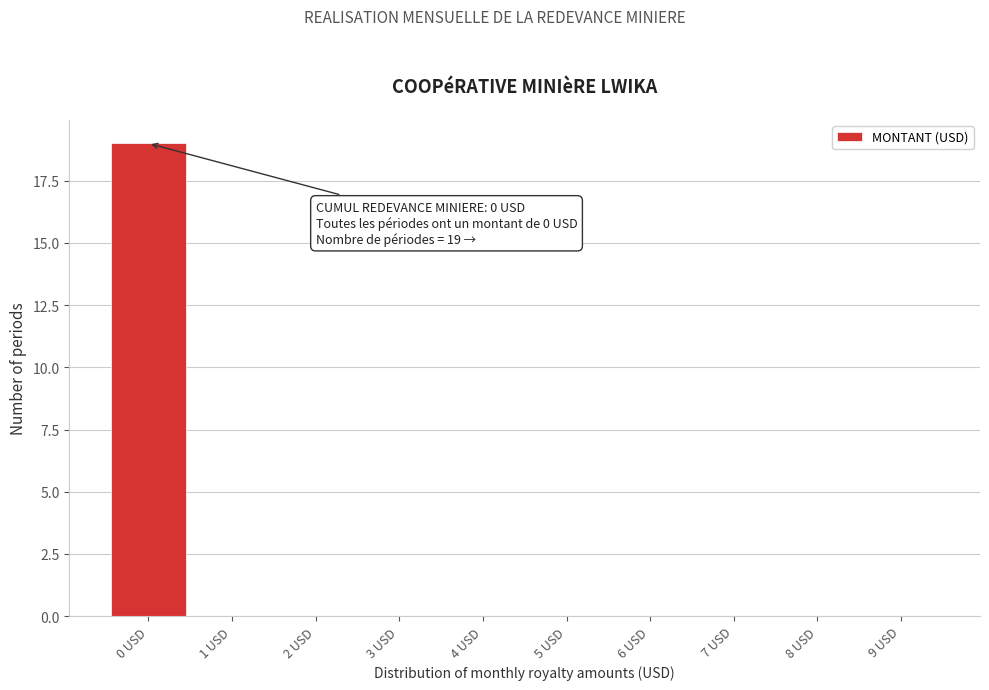

Over which range of the x-axis is the bar tallest?

-0.5 to 0.5